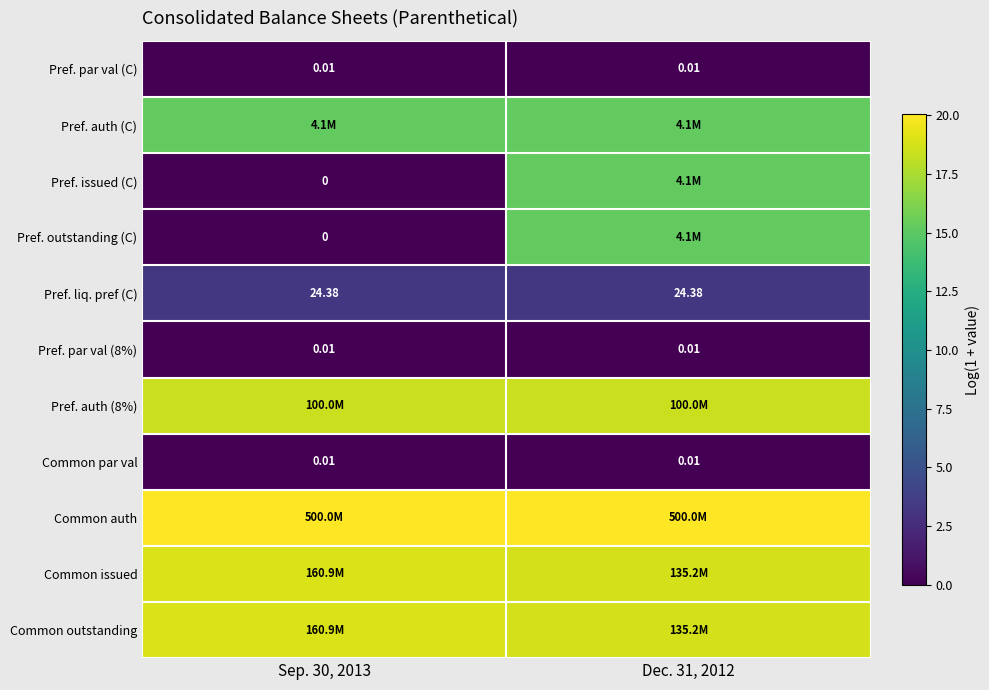

At which label does Pref. auth (C) reach its minimum?

Sep. 30, 2013